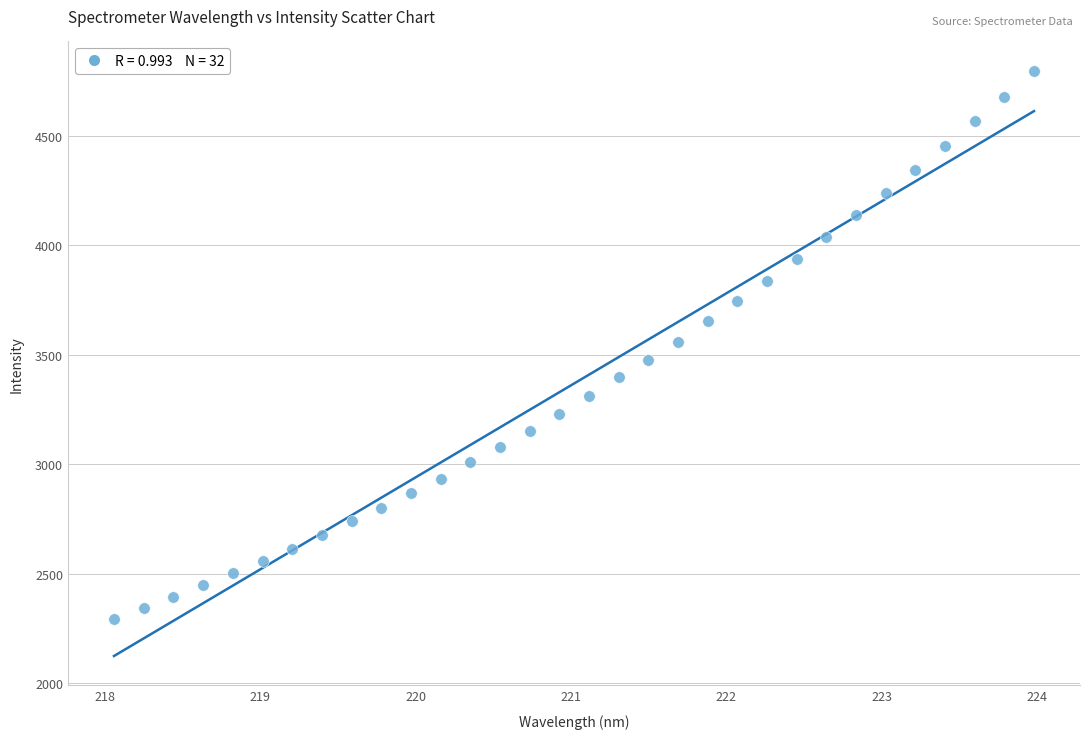

What is the range of X values (max minus min)?

5.9